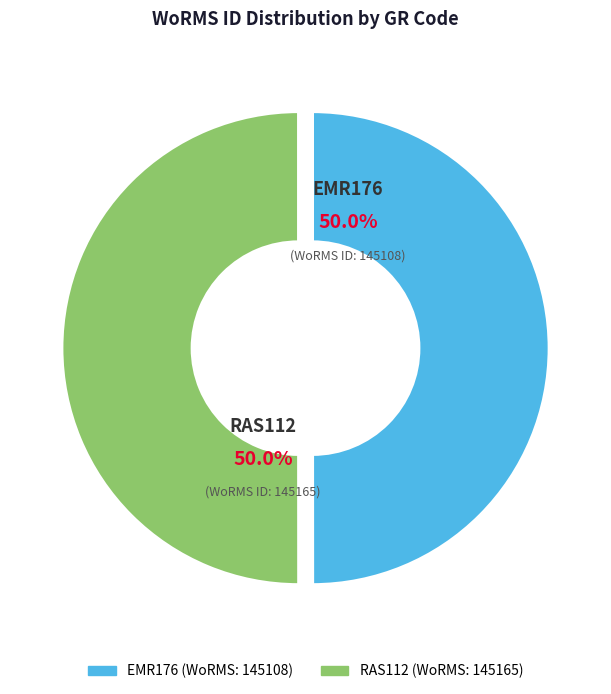

What percentage do EMR176 and RAS112 together represent?

100.0%